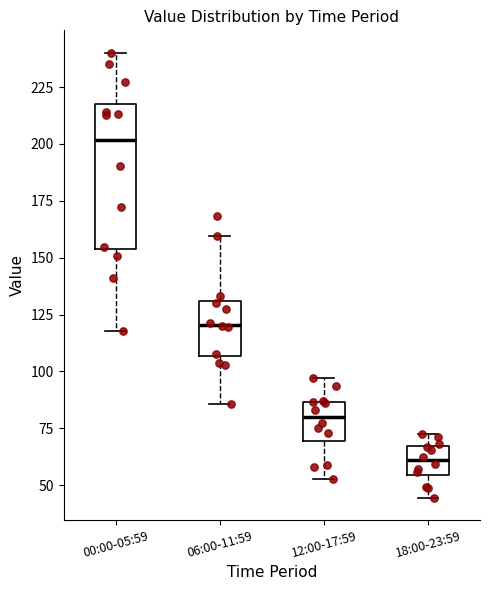

Reading left to right, transcribe this box plot: for each box, give where its median line is, the range the box spans, and where its two whiskers end, as read against the y-axis. The values are not printed on the chart, so give them approximately, as read against the axis.

00:00-05:59: median 200, box 155 to 215, whiskers 120 to 240
06:00-11:59: median 120, box 105 to 130, whiskers 85 to 160
12:00-17:59: median 80, box 70 to 85, whiskers 55 to 95
18:00-23:59: median 60, box 55 to 65, whiskers 45 to 75